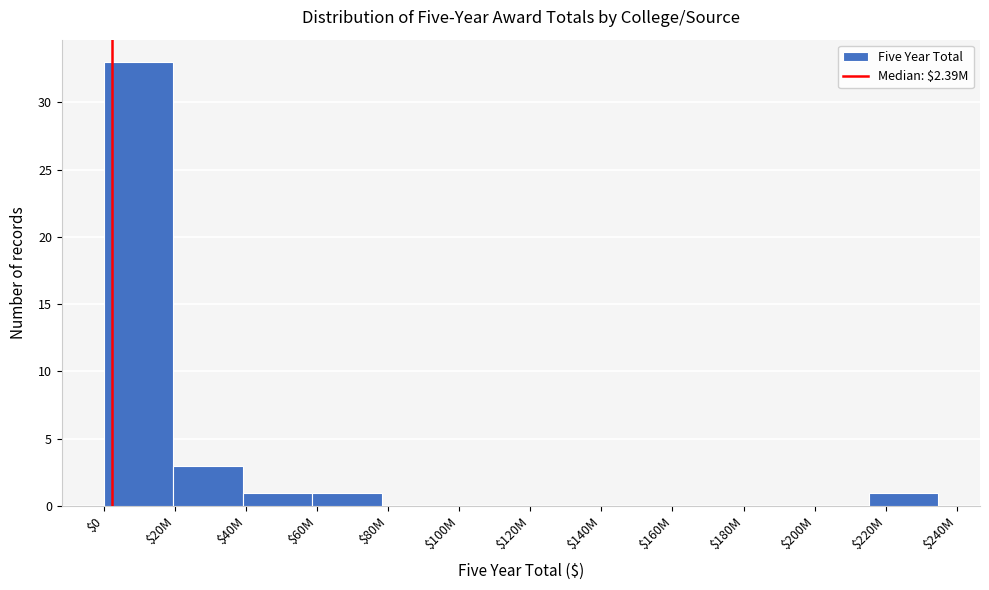

Where is the data nearest to the value 16?

$20M